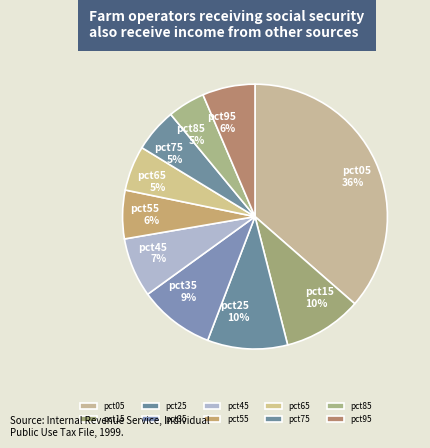

How many slices are in this pie chart?

10